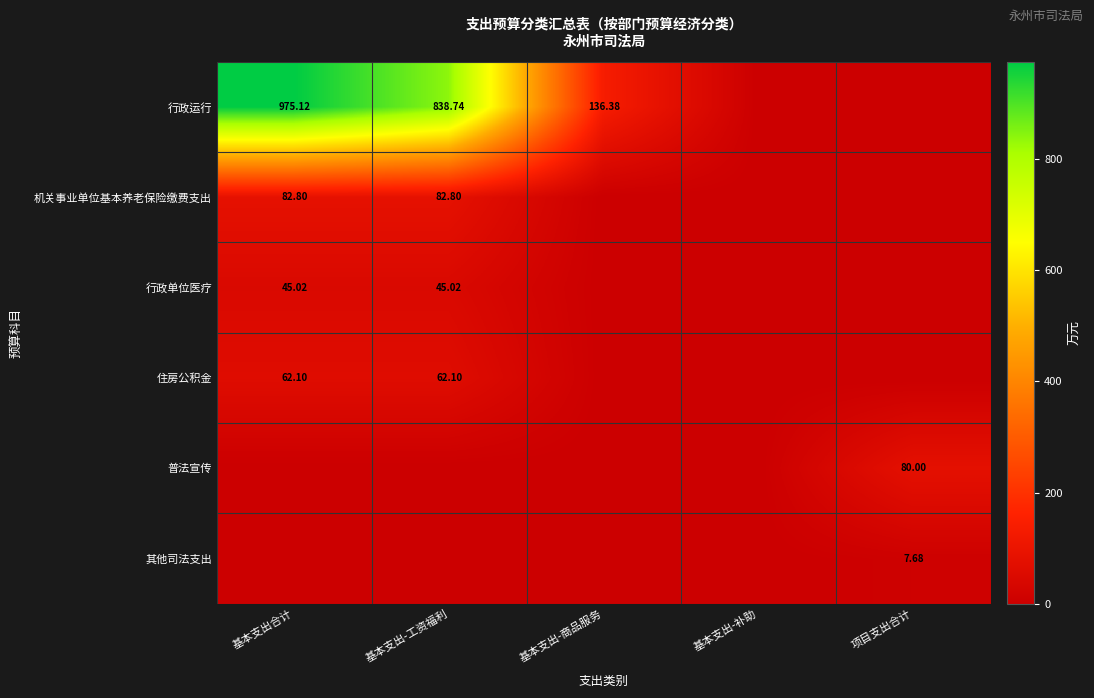

At which category is the sum across all series the highest?

基本支出合计